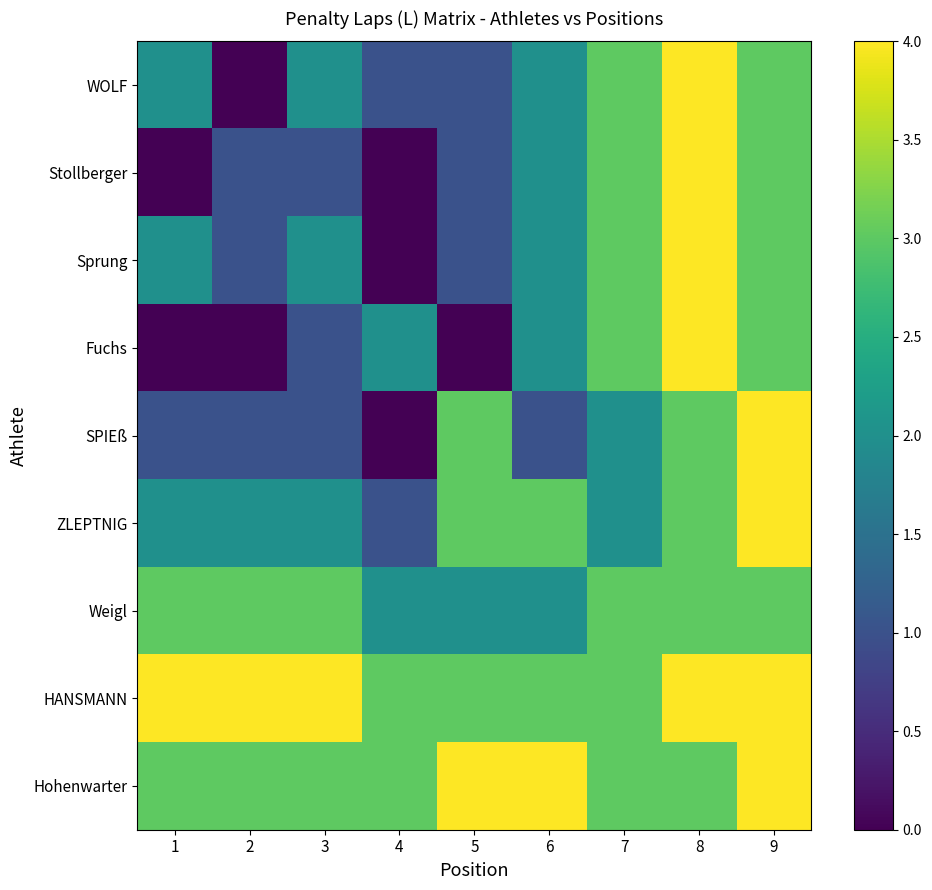

What is the total value across all series at 1?

17